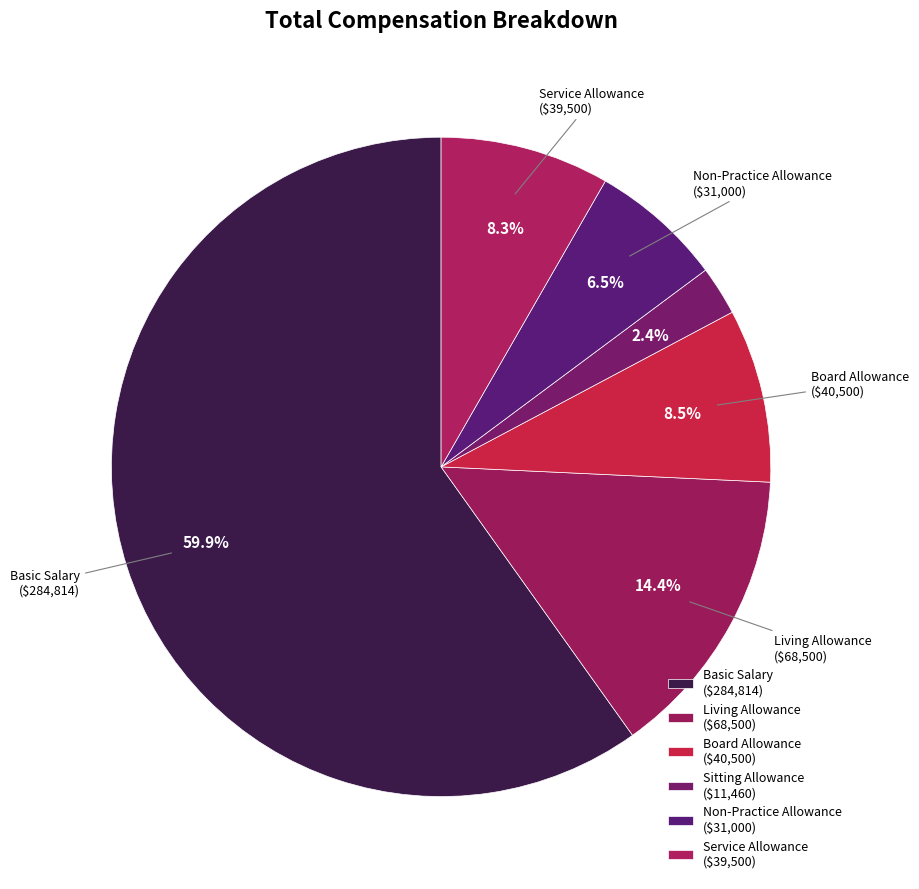

To the nearest percent, what is the combined percentage of Living Allowance and Sitting Allowance?

17%